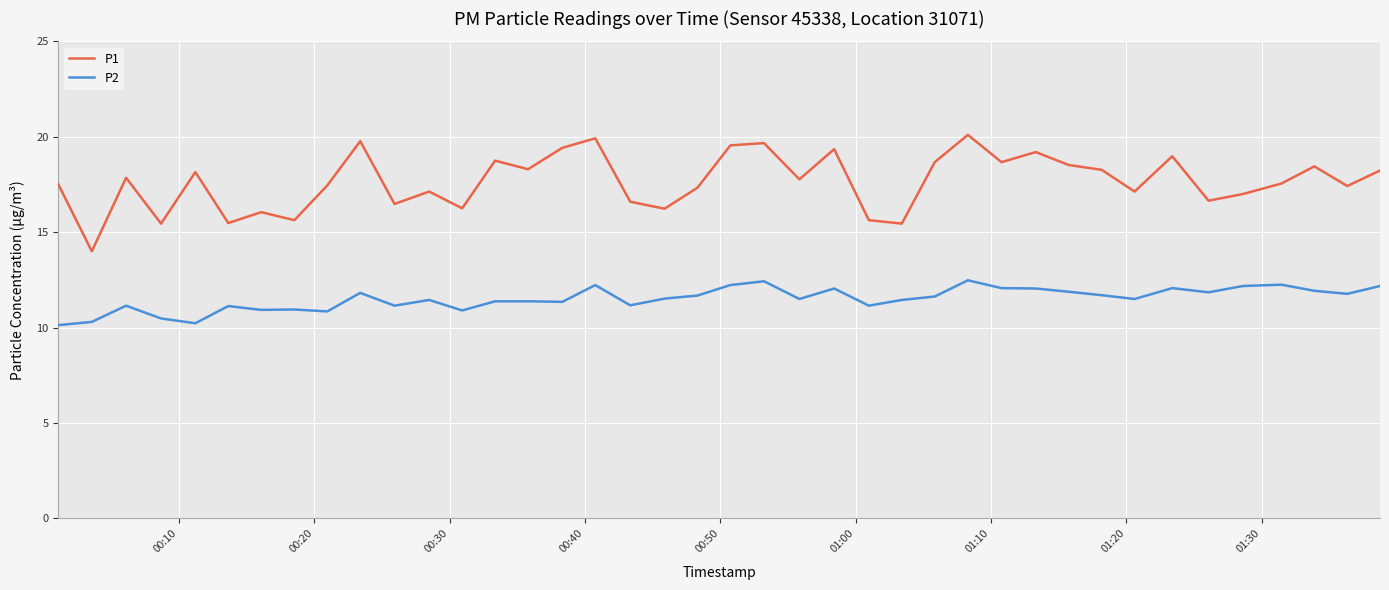

How many lines are shown in the chart?

2